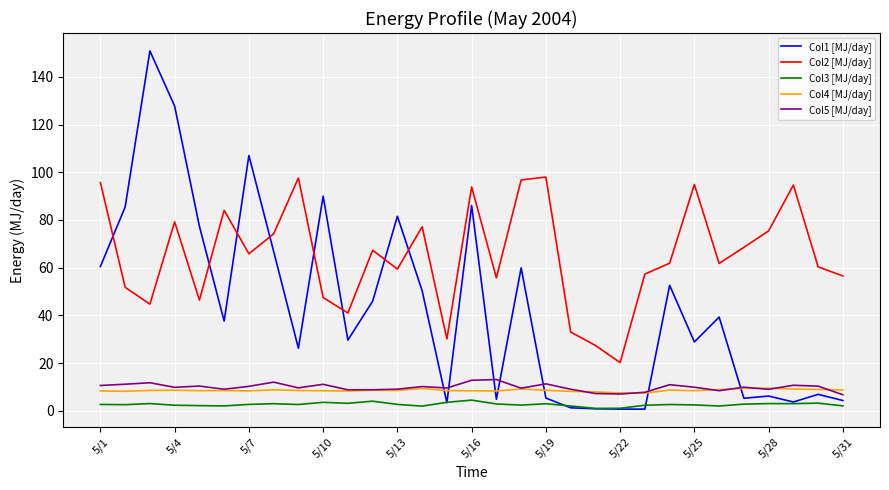

True or false: Col3 [MJ/day] and Col2 [MJ/day] intersect in this chart.

False